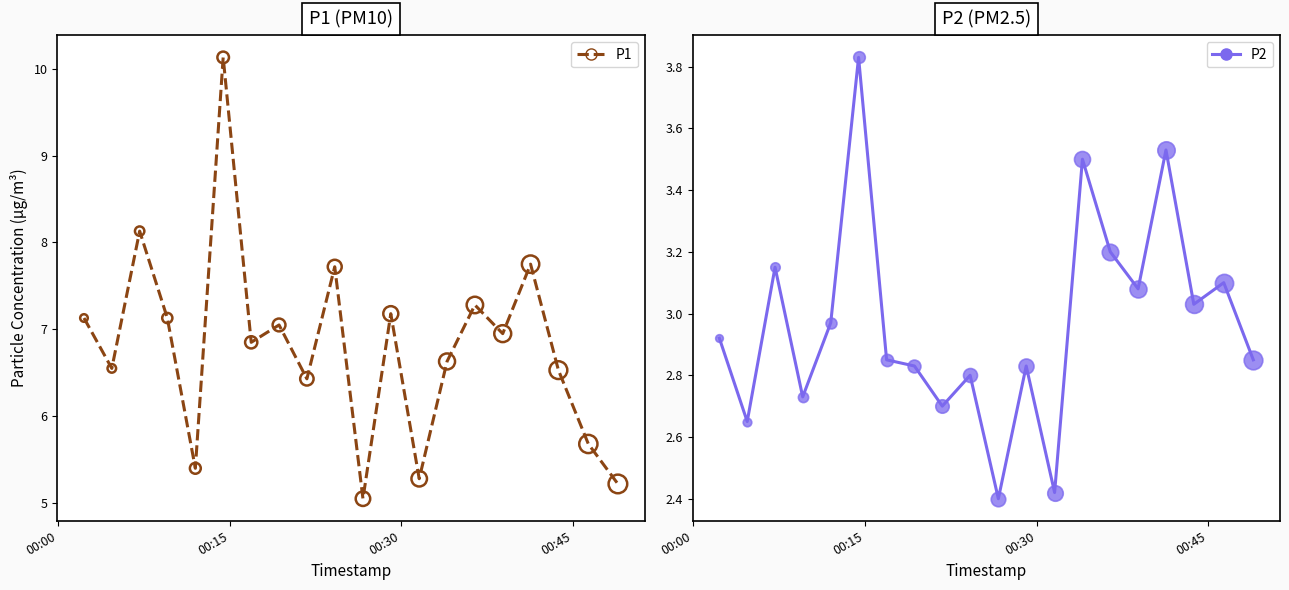

Which series has the largest total across all categories?

P1